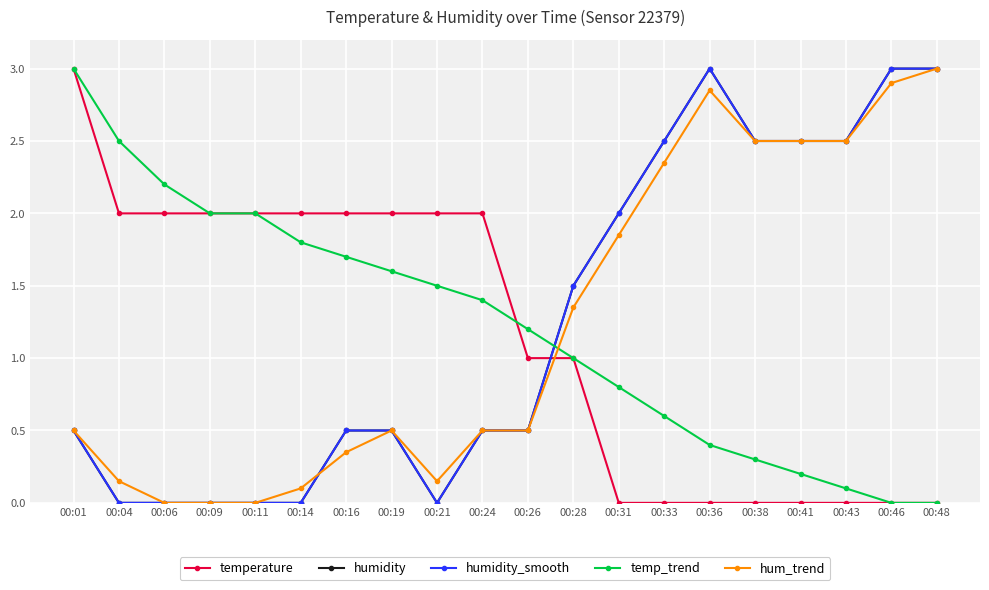

What are all the series names shown in the legend?

temperature, humidity, humidity_smooth, temp_trend, hum_trend